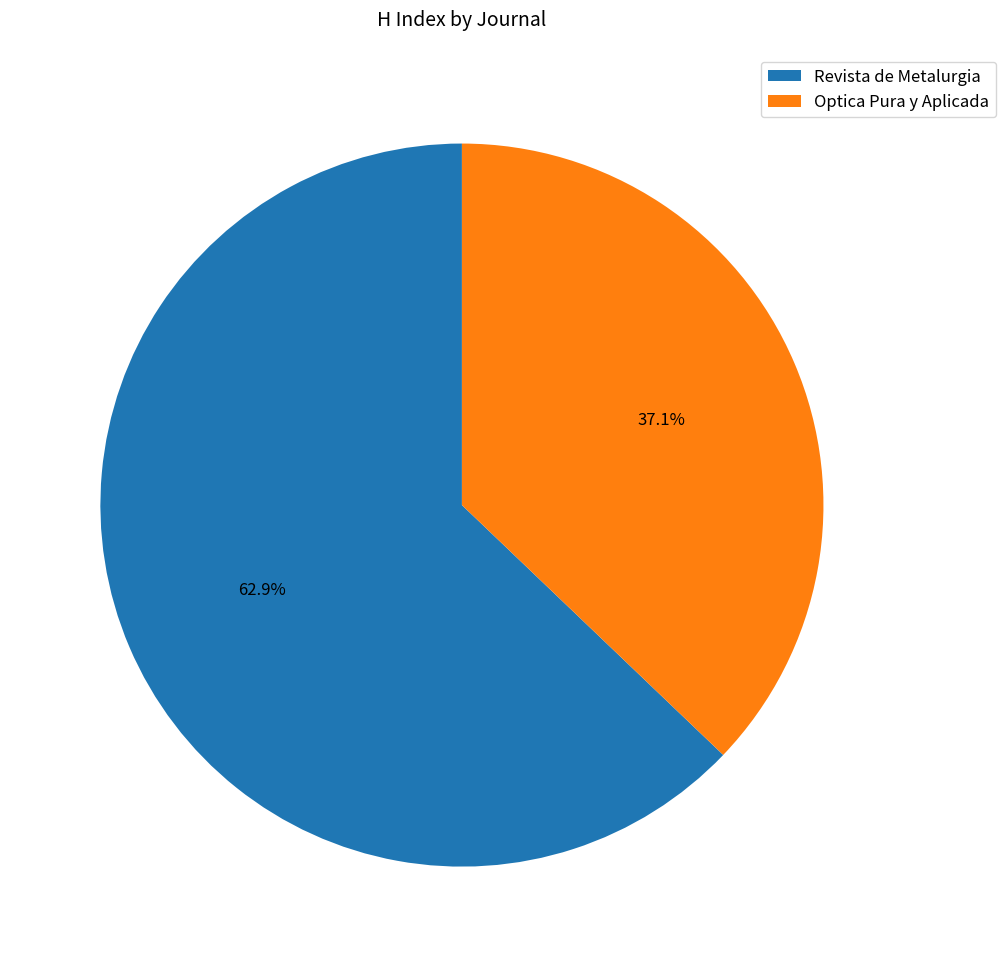

What percentage is the Optica Pura y Aplicada slice, to the nearest percent?

37%